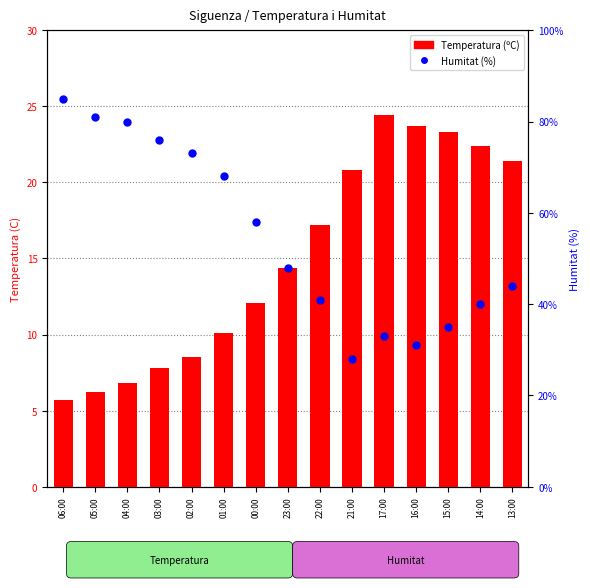

Which series has the largest total across all categories?

Humitat (%)